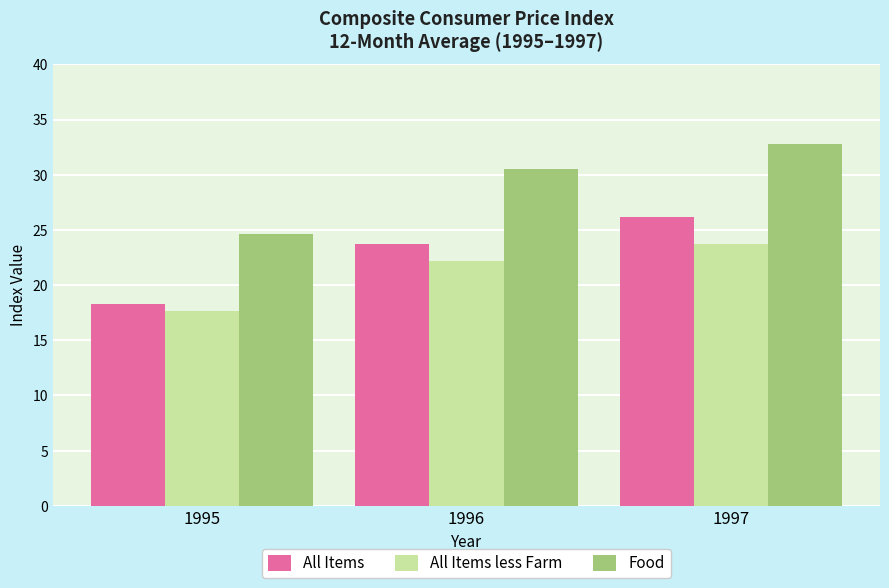

Which series changed the most between 1996 and 1997?

All Items